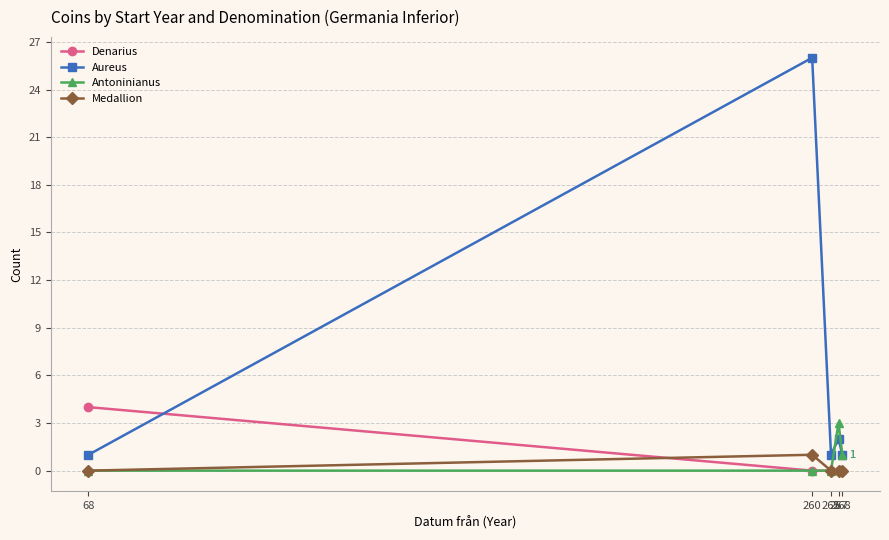

Rank the series by their maximum value, from highest to lowest.

Aureus, Denarius, Antoninianus, Medallion